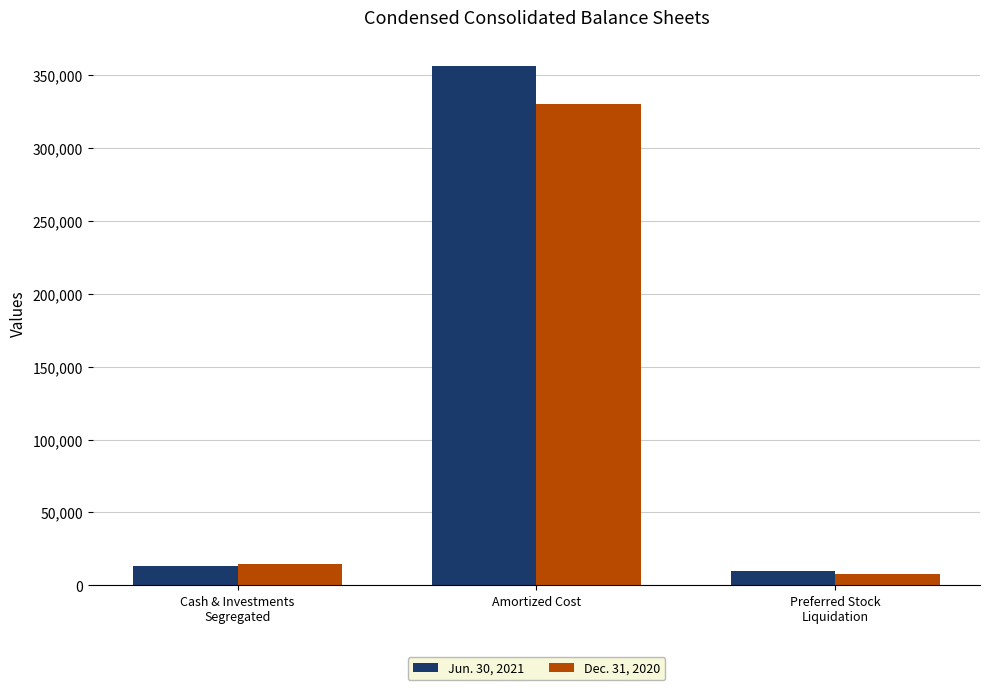

What is the label of the 3rd bar from the right?

Cash & Investments
Segregated